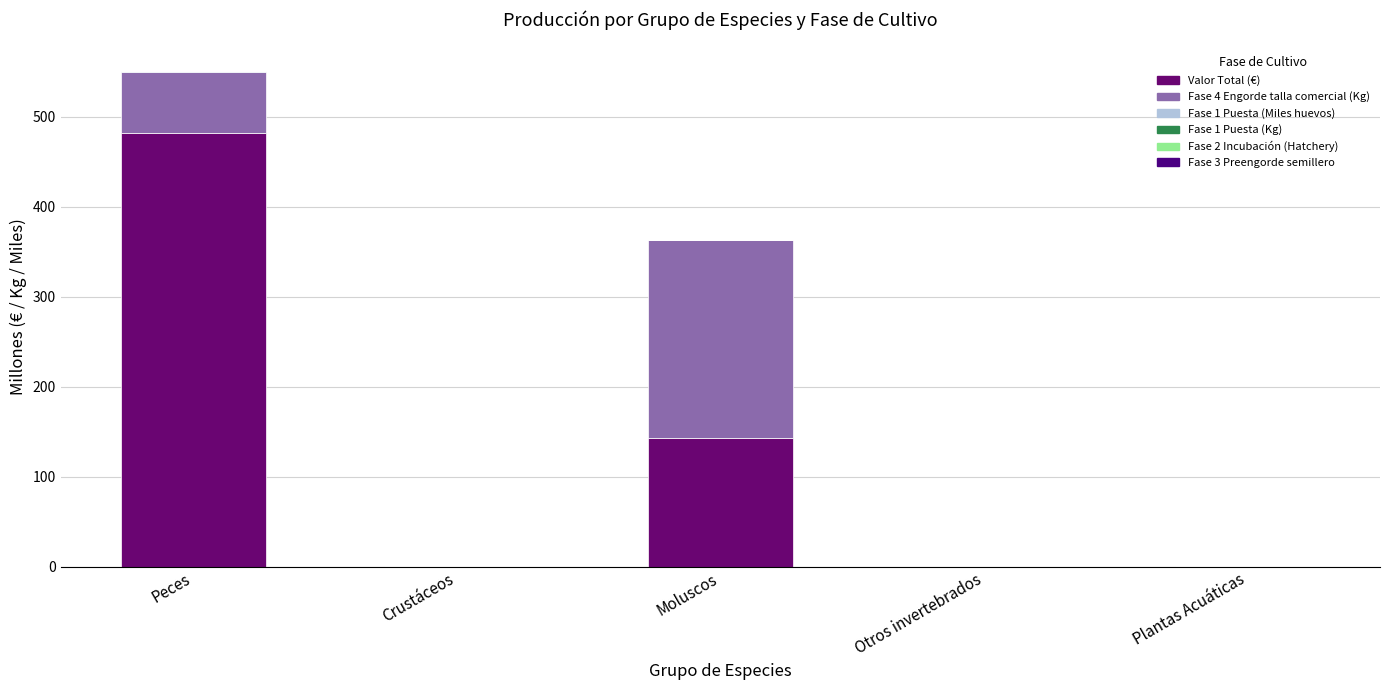

How many categories are shown in the chart?

5